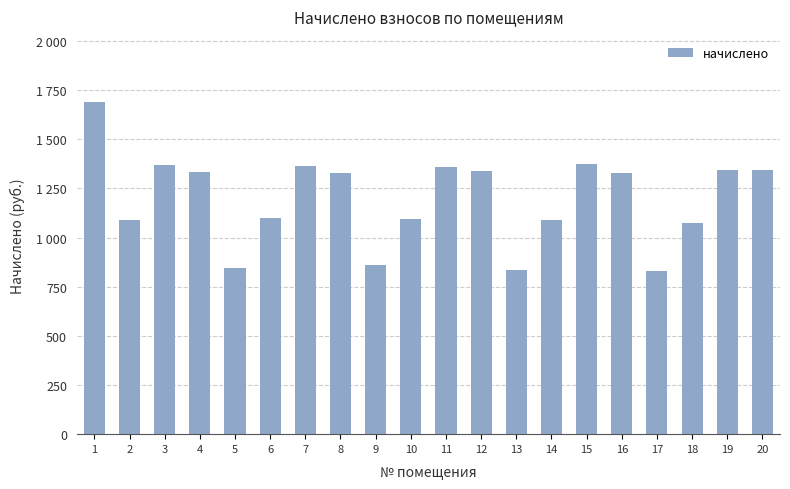

Which category has the highest value across all series?

1